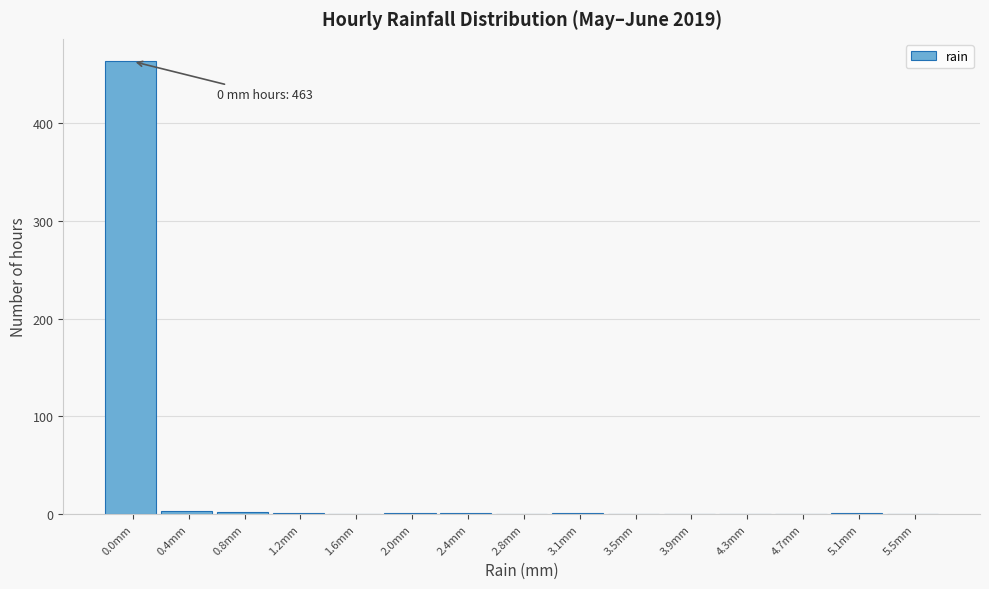

Which category has the highest value across all series?

0.0mm